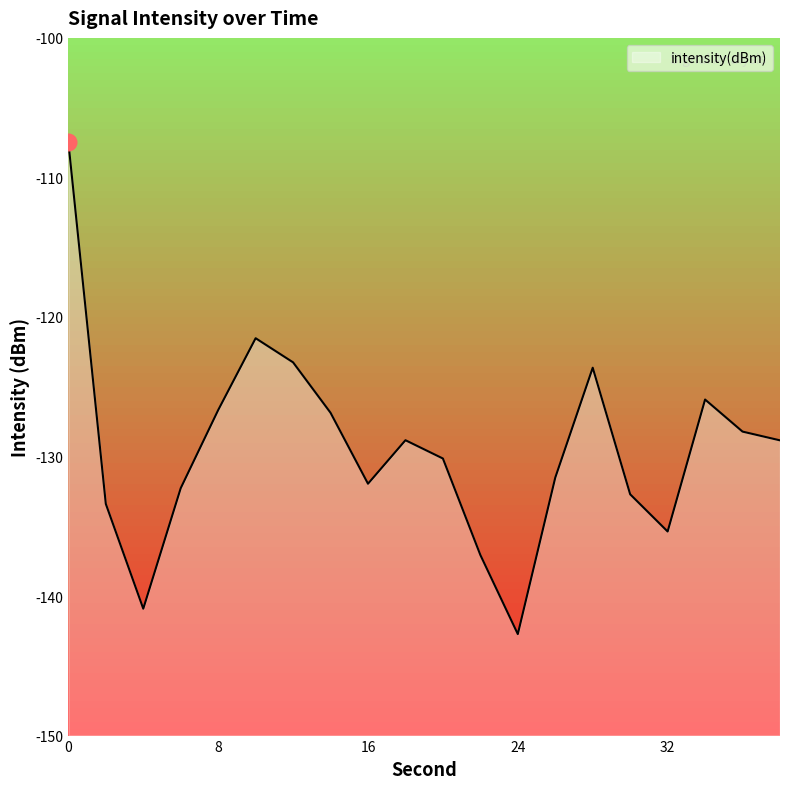

How many values exceed -128?

7